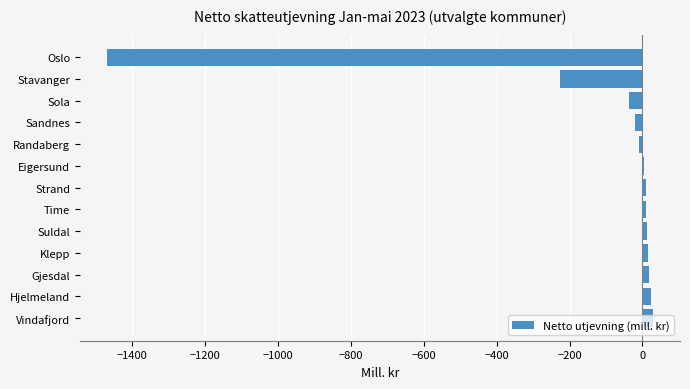

What is the sum of all values?

-1638.3